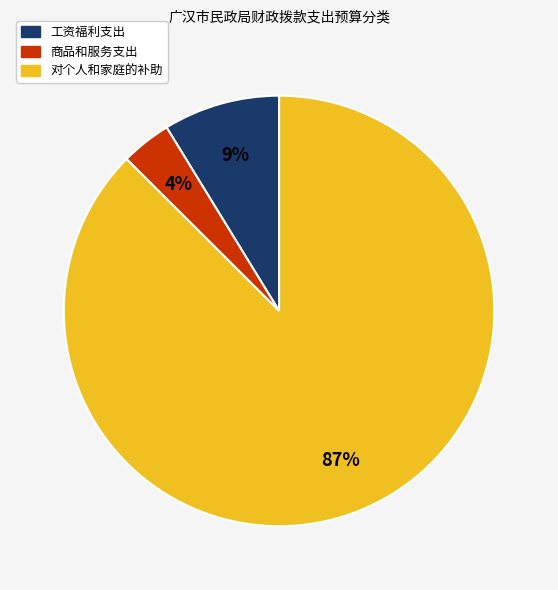

What is the majority slice?

对个人和家庭的补助